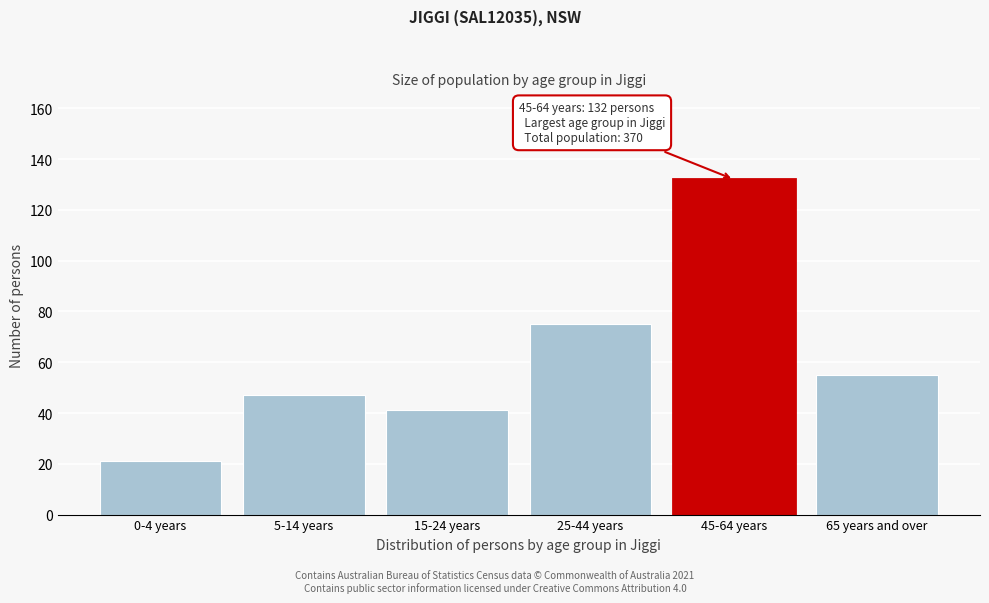

Reading left to right, what are all the values shown in this chart?

0-4 years=21	5-14 years=47	15-24 years=41	25-44 years=75	45-64 years=132	65 years and over=55